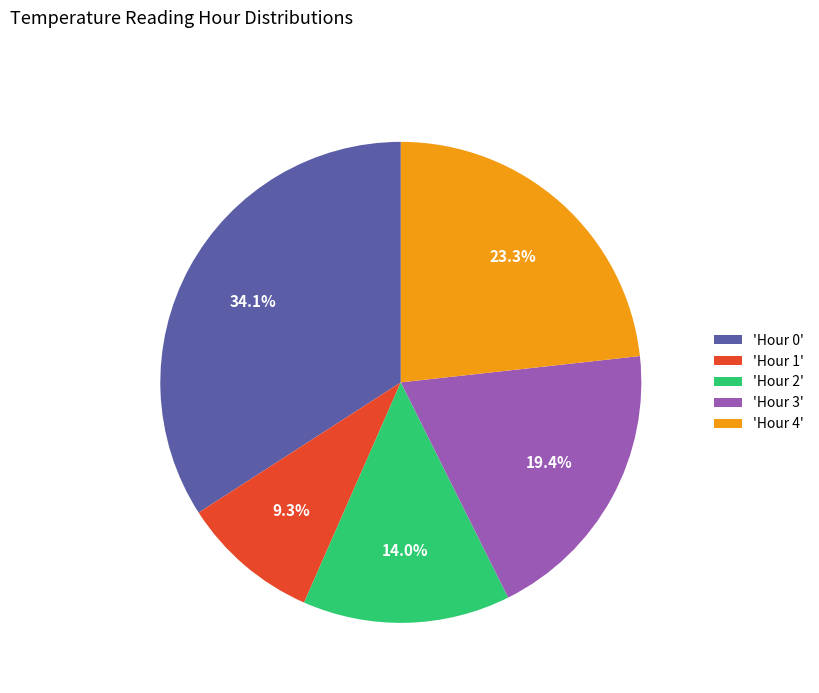

Which slice is the smallest?

'Hour 1'